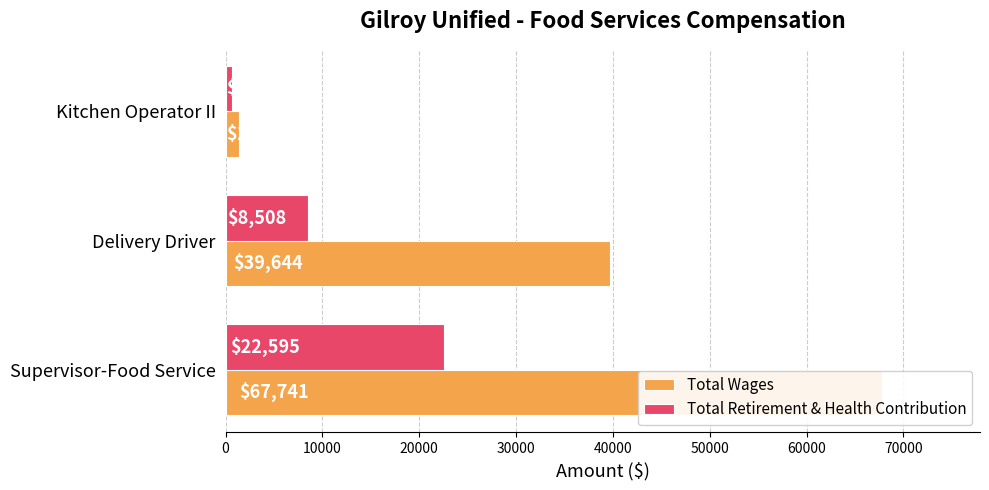

Are the bars horizontal?

Yes